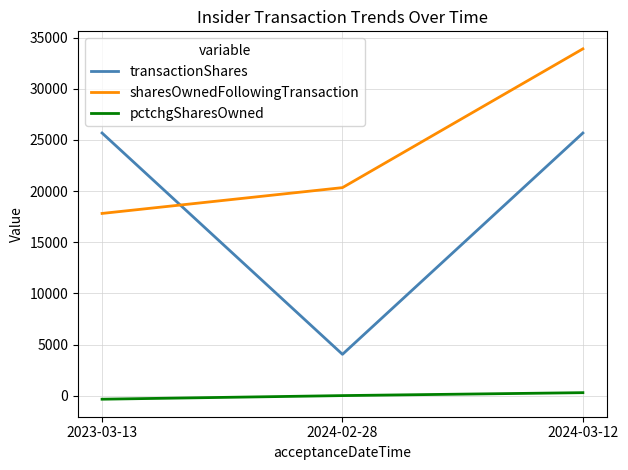

What is the difference between the maximum and minimum values in the sharesOwnedFollowingTransaction series?

16079